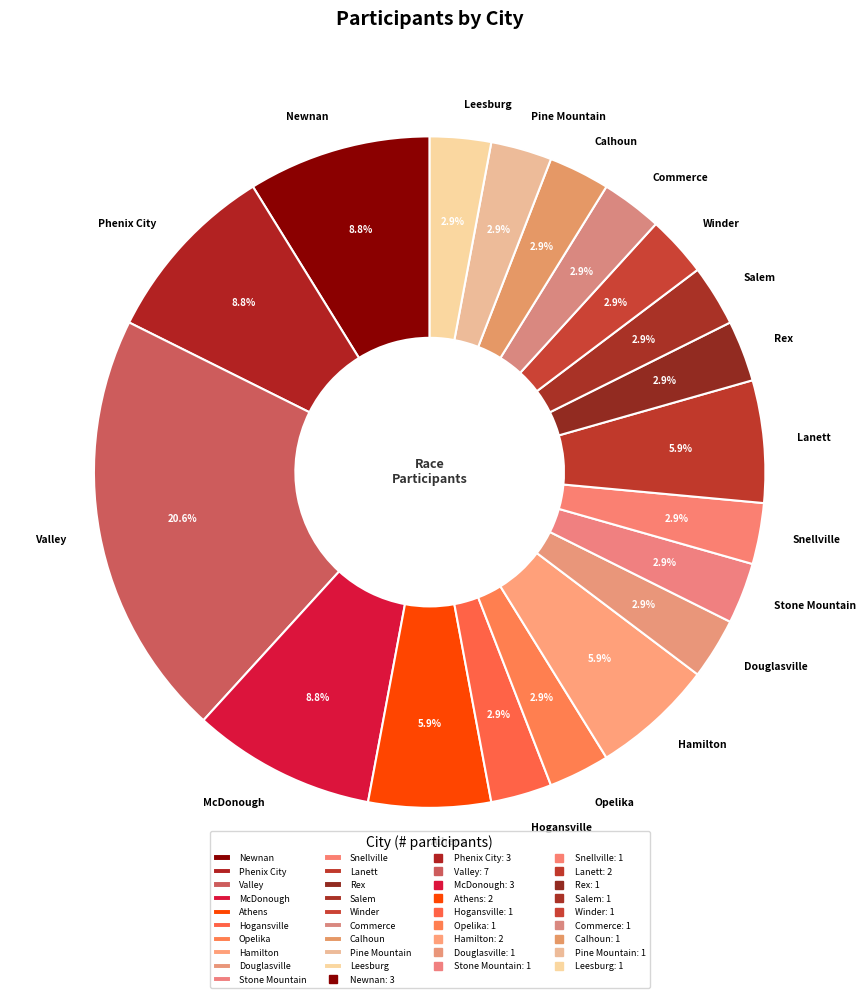

Count the number of slices in the pie.

19